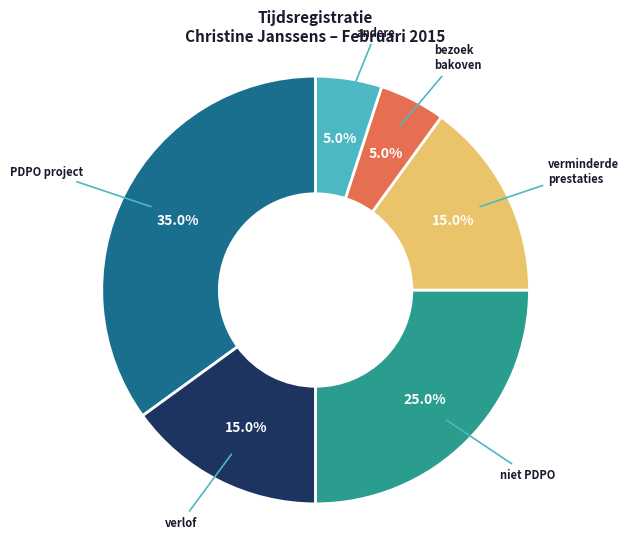

Does any single category account for the majority?

No